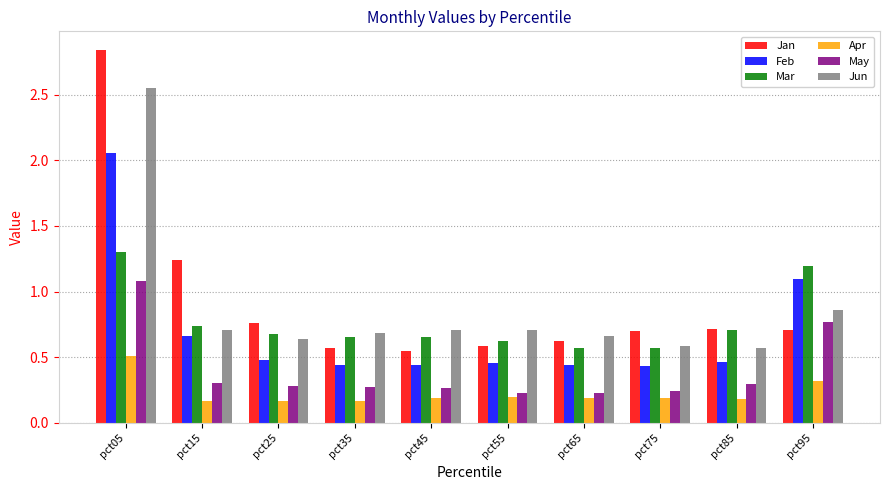

What is the approximate value of Feb at pct95?

1.1